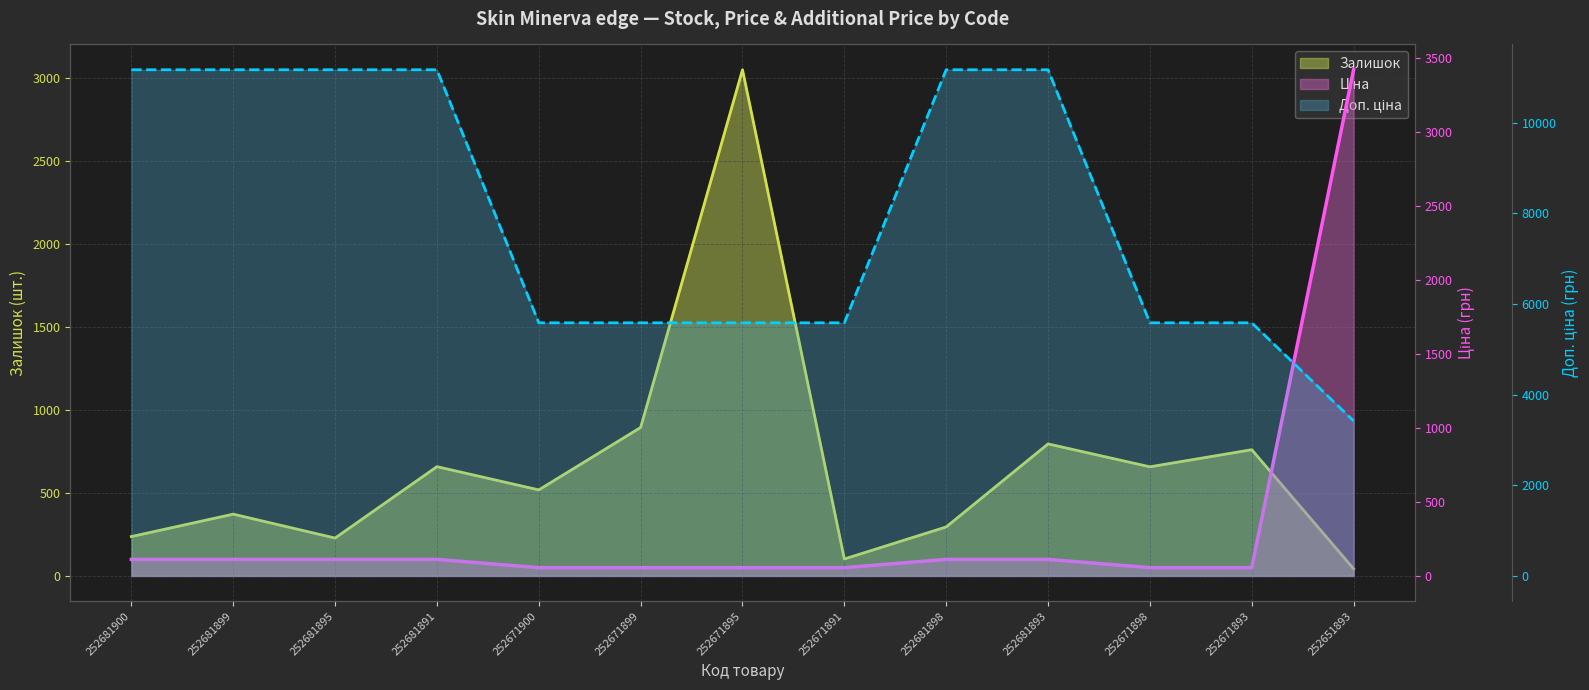

Does the chart have visible grid lines?

Yes